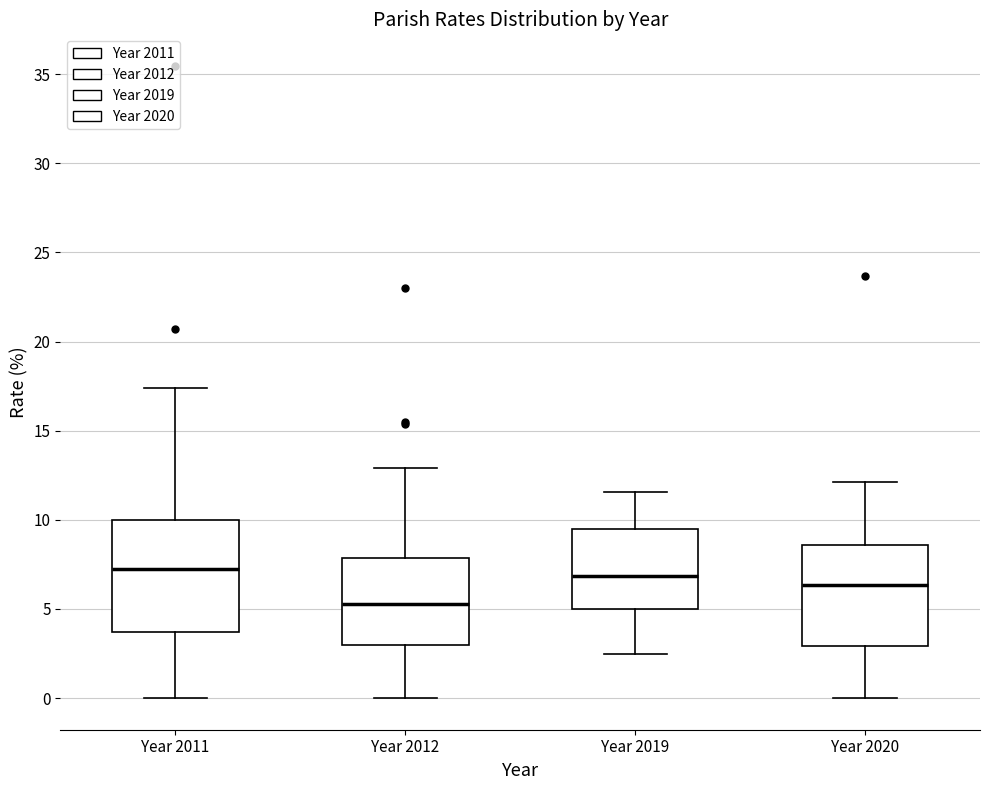

Reading left to right, transcribe this box plot: for each box, give where its median line is, the range the box spans, and where its two whiskers end, as read against the y-axis. The values are not printed on the chart, so give them approximately, as read against the axis.

Year 2011: median 7.0, box 3.5 to 10.0, whiskers 0.0 to 17.5
Year 2012: median 5.5, box 3.0 to 8.0, whiskers 0.0 to 13.0
Year 2019: median 7.0, box 5.0 to 9.5, whiskers 2.5 to 11.5
Year 2020: median 6.5, box 3.0 to 8.5, whiskers 0.0 to 12.0